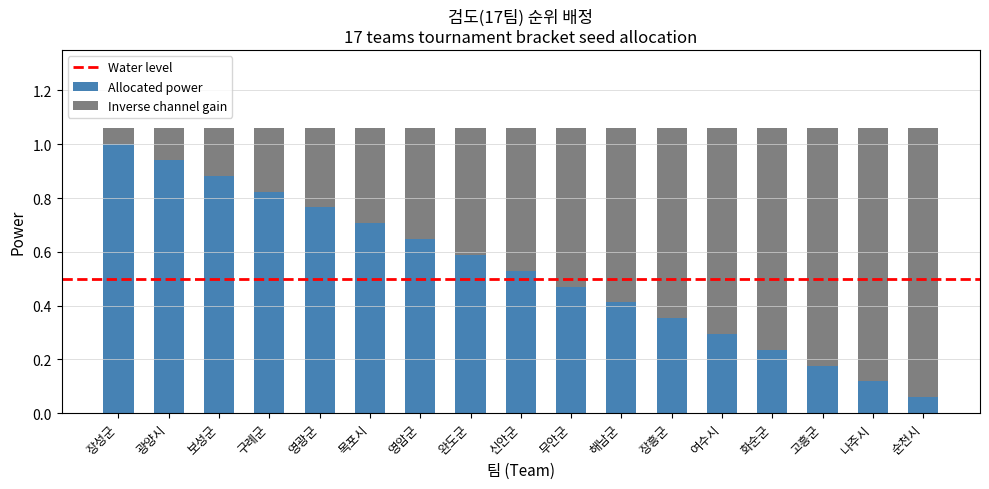

What is the maximum value for Allocated power?

1.0